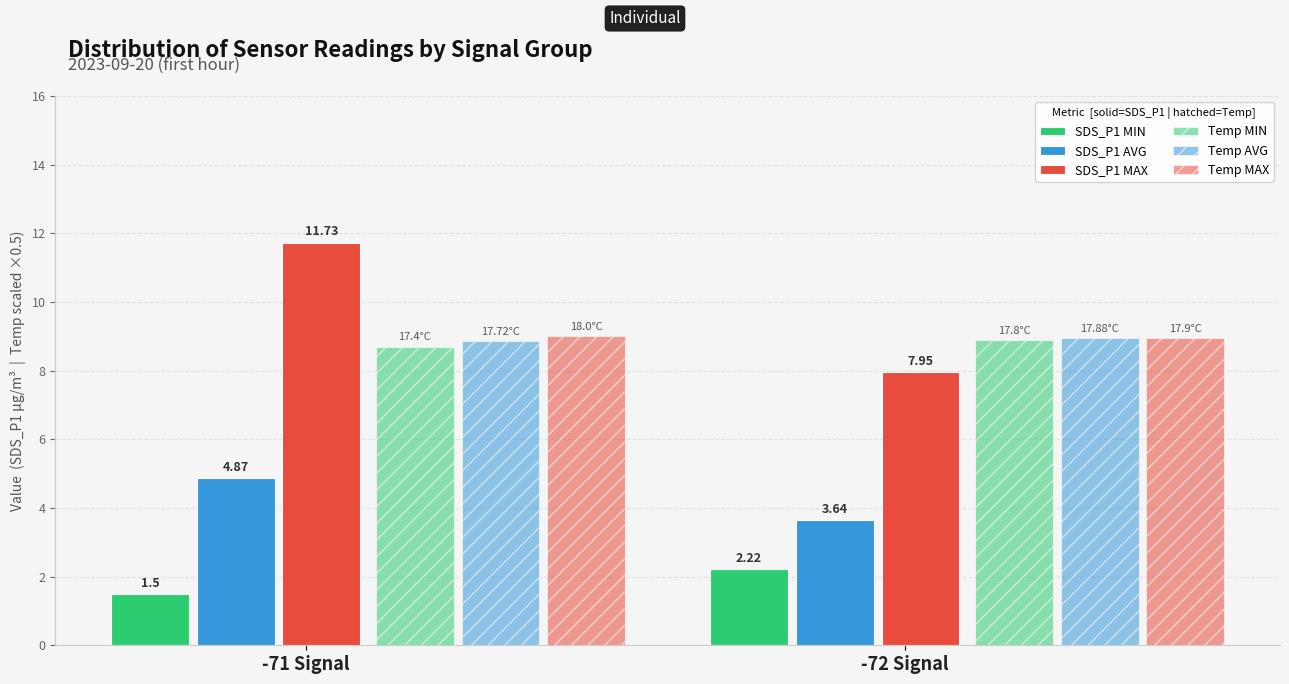

Reading right to left, extract all data points from this chart.

SDS_P1 MIN: -72 Signal=2.2	-71 Signal=1.5
SDS_P1 AVG: -72 Signal=3.6	-71 Signal=4.9
SDS_P1 MAX: -72 Signal=8.0	-71 Signal=11.7
Temp MIN: -72 Signal=8.9	-71 Signal=8.7
Temp AVG: -72 Signal=8.9	-71 Signal=8.9
Temp MAX: -72 Signal=8.9	-71 Signal=9.0